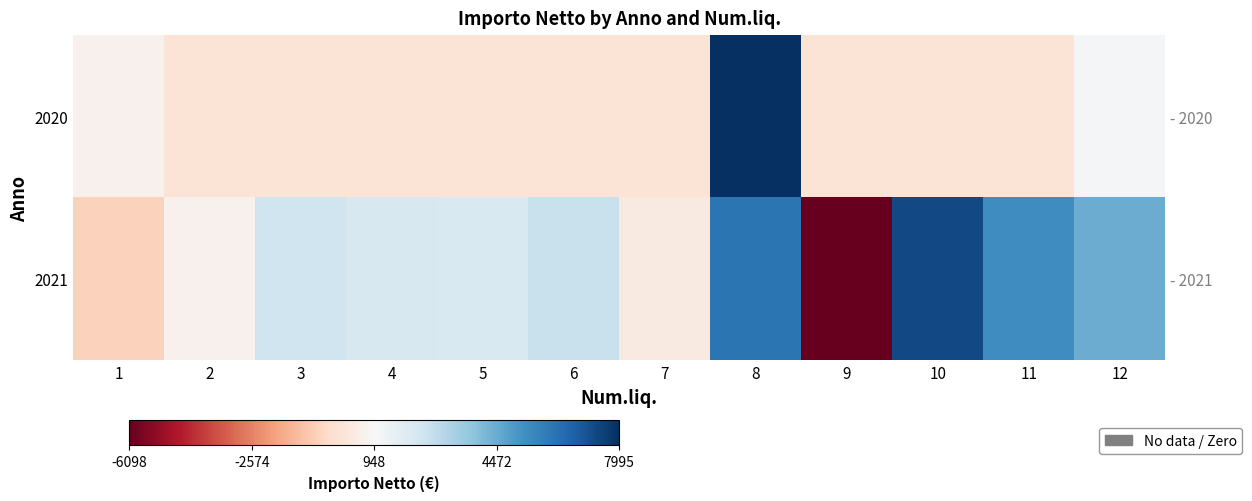

List the series in order of their peak value, lowest first.

2021, 2020